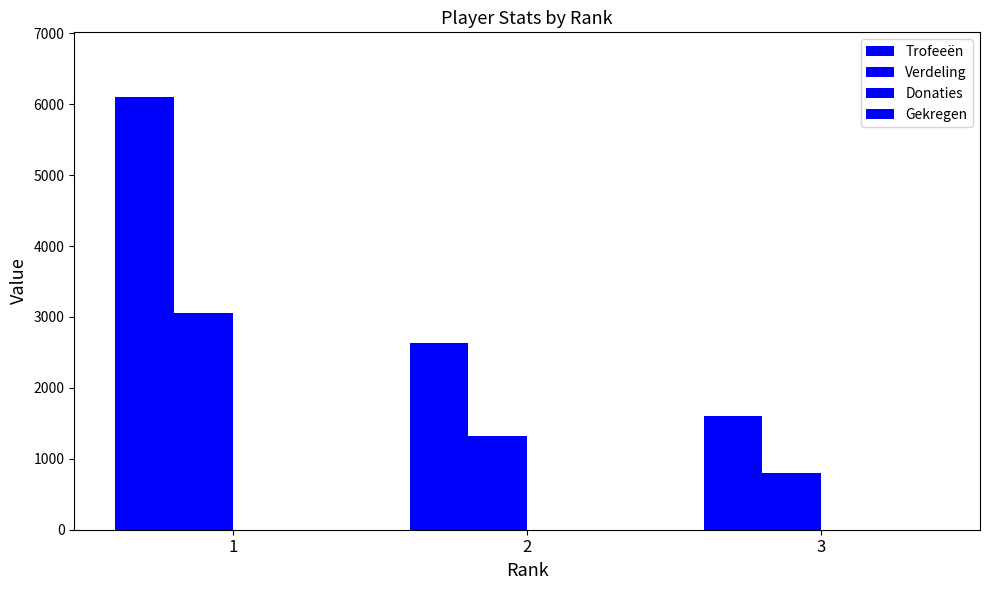

How many groups of bars are there?

3